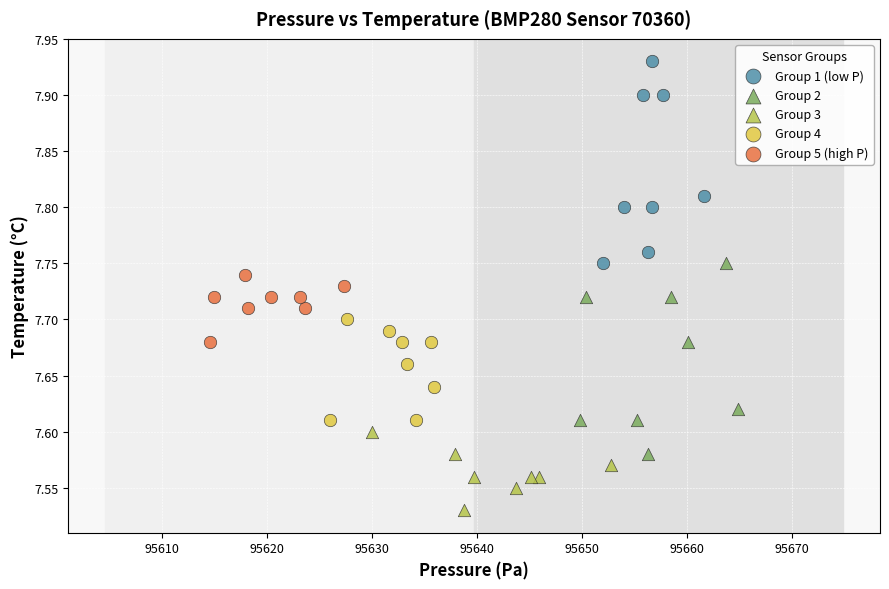

Which series has the largest Y range (max minus min)?

Group 1 (low P)